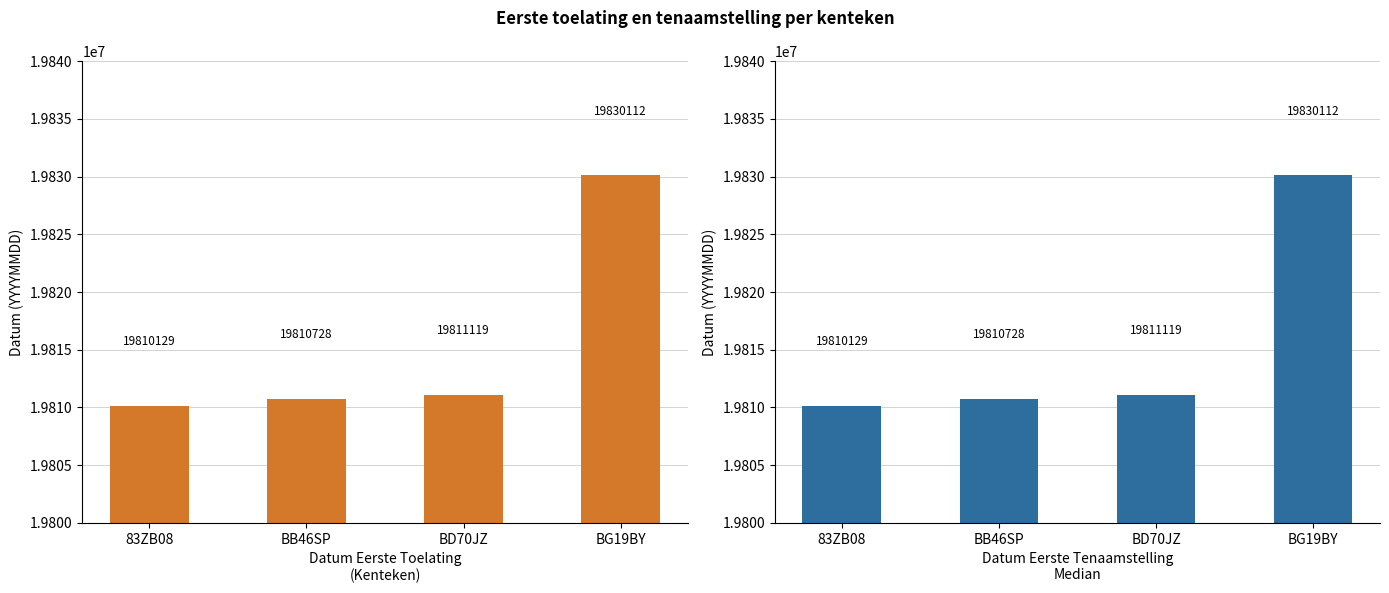

What is the value of the datum_eerste_tenaamstelling_in_nederland bar at the 1st from the left?

19810129